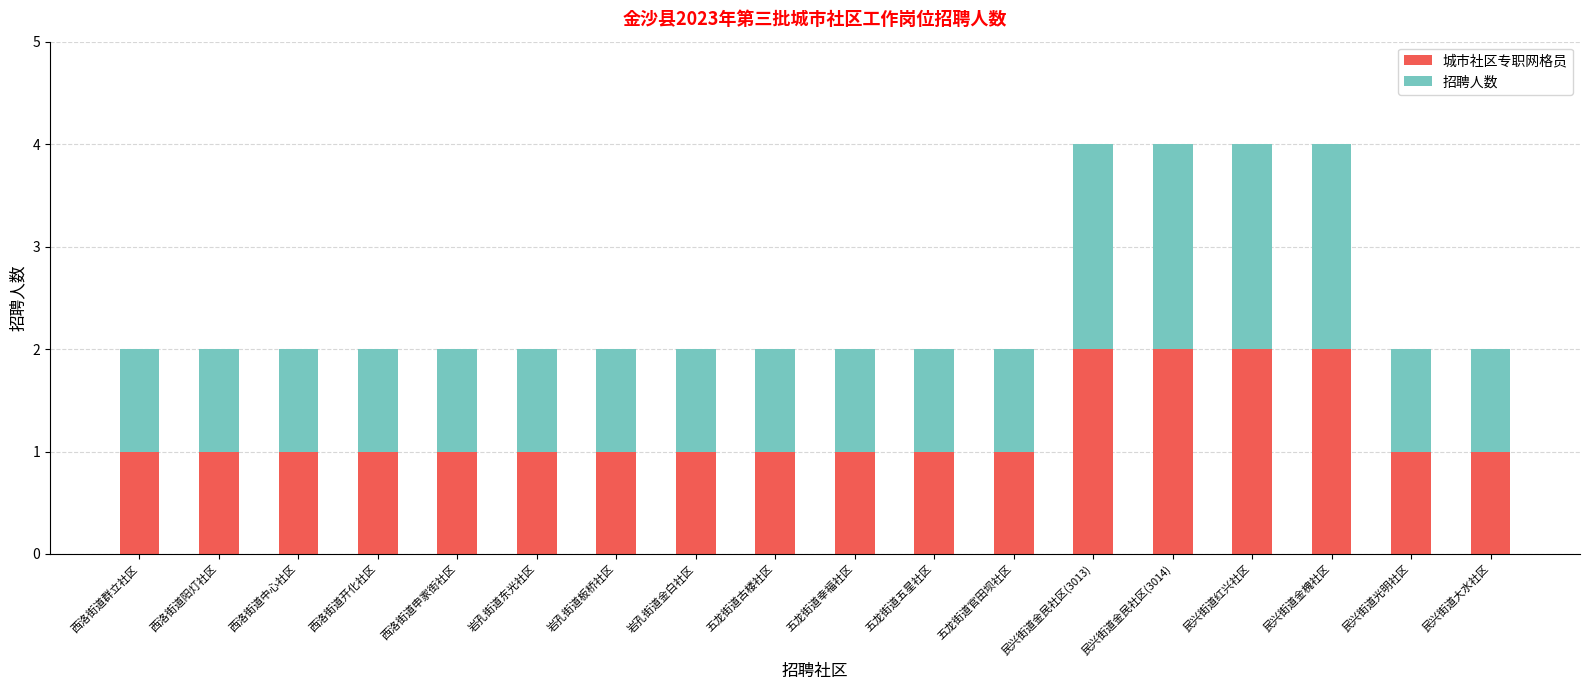

How many series are shown in this chart?

2